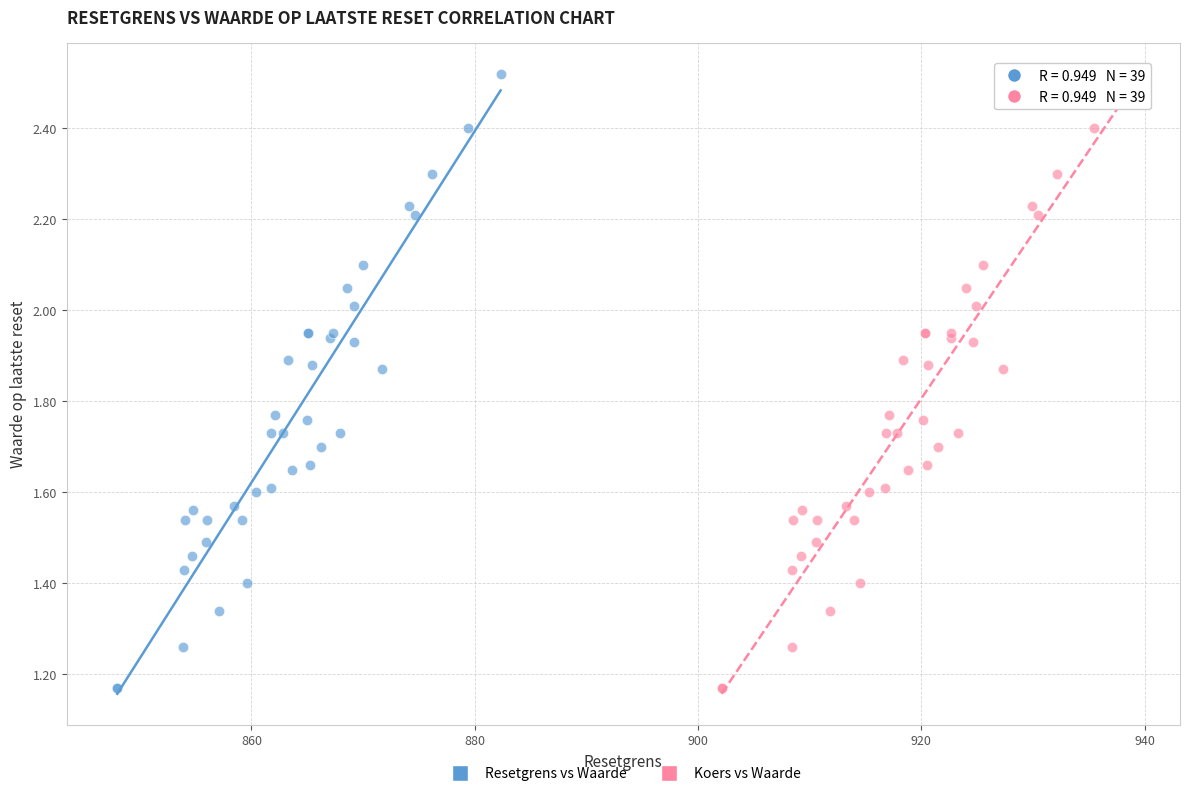

What are all the series names shown in the legend?

Resetgrens vs Waarde, Koers vs Waarde